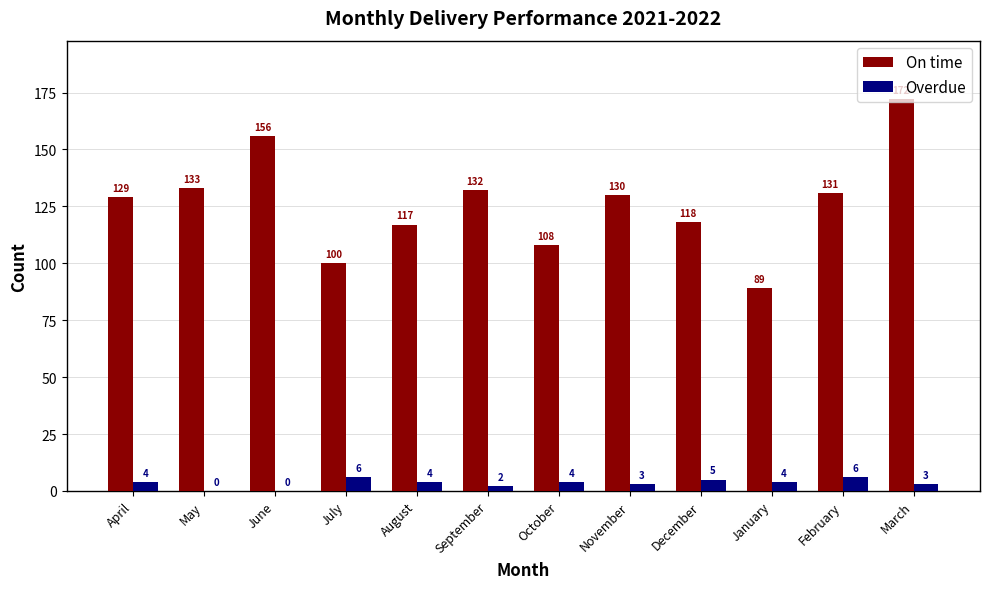

Reading right to left, what are all the values shown in this chart?

On time: 172	131	89	118	130	108	132	117	100	156	133	129
Overdue: 3	6	4	5	3	4	2	4	6	0	0	4